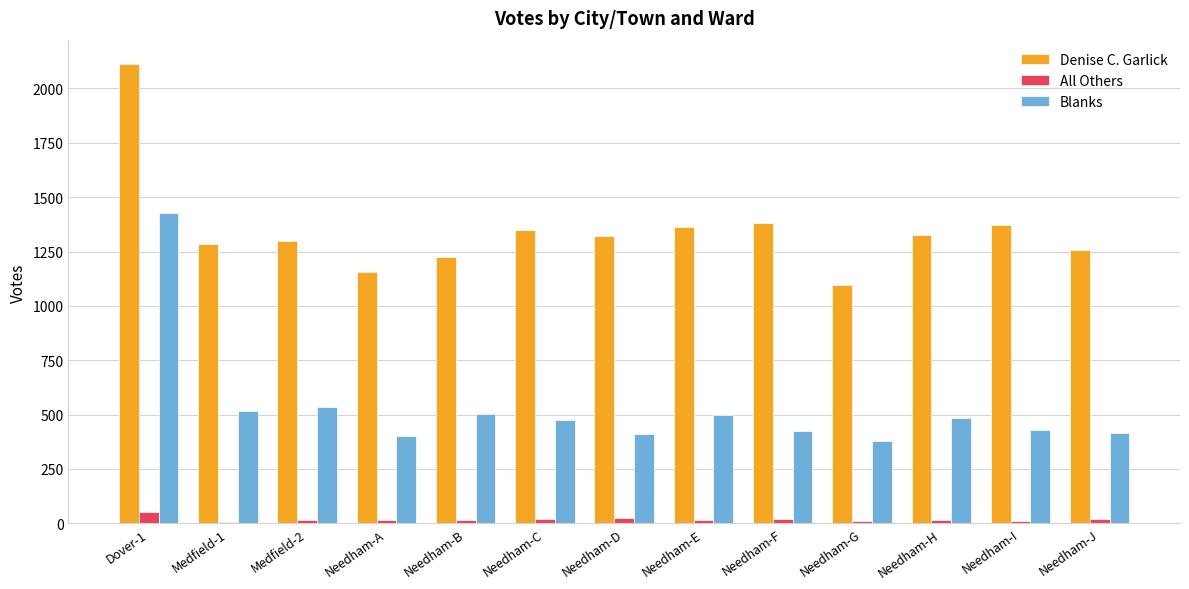

Which series changed the most between Needham-G and Needham-I?

Denise C. Garlick